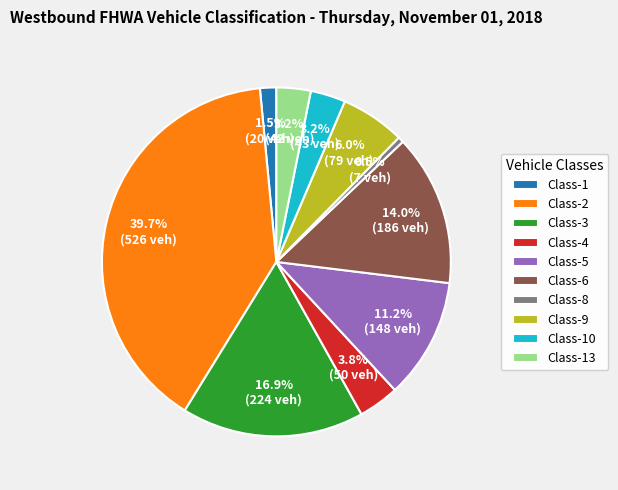

Which category has the biggest portion of the pie?

Class-2